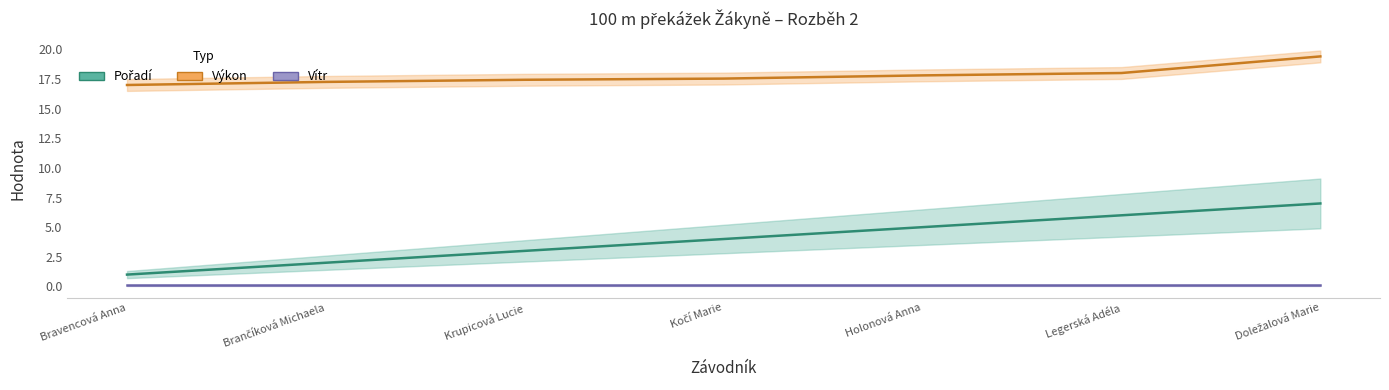

What is the difference between the second highest and second lowest values in the Výkon series?

0.8